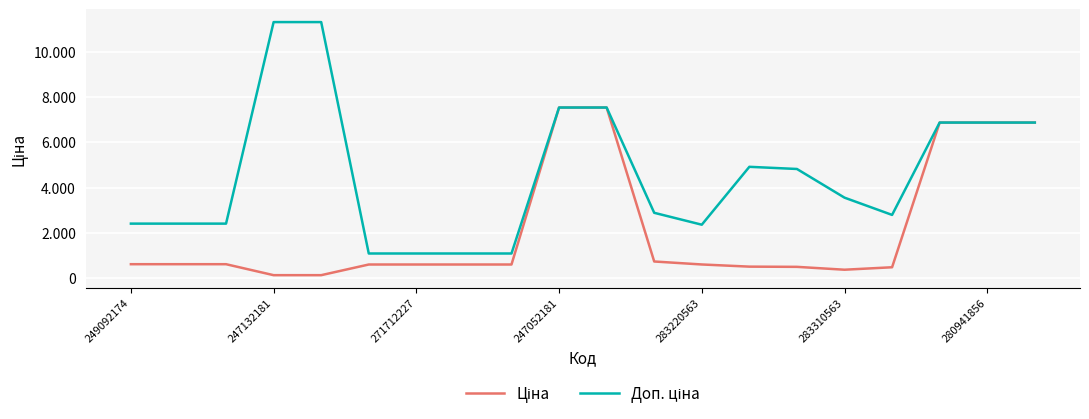

Does the chart display data point markers on the line(s)?

No